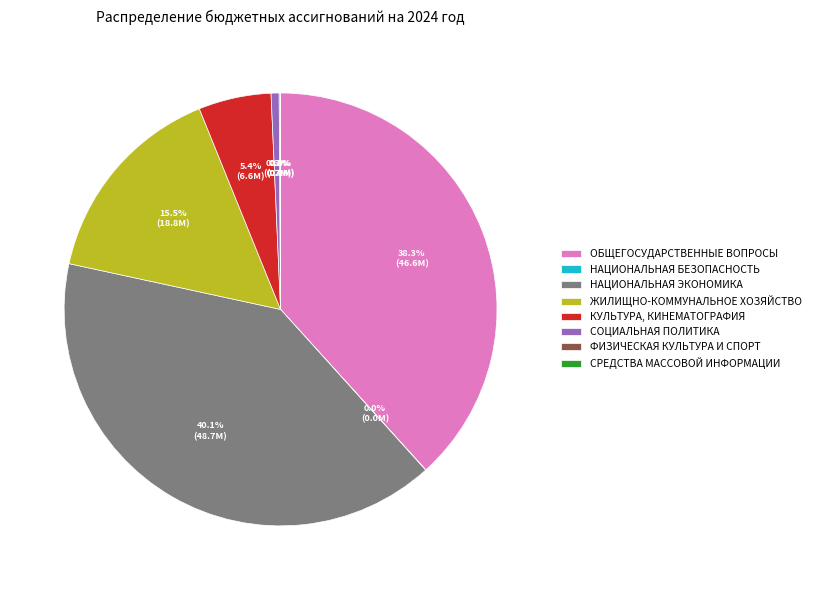

What is the ratio of the value at НАЦИОНАЛЬНАЯ ЭКОНОМИКА to the value at ОБЩЕГОСУДАРСТВЕННЫЕ ВОПРОСЫ?

1.0